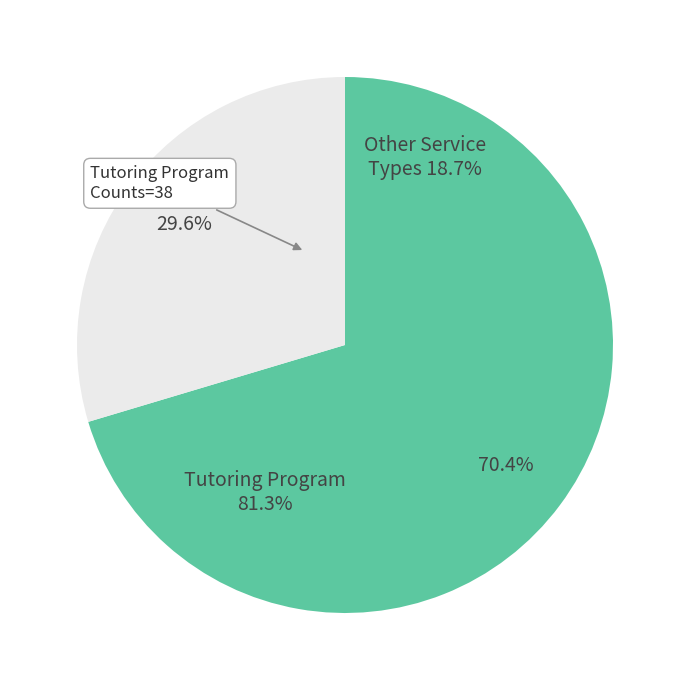

Which slice represents more than half of the pie?

Tutoring Program